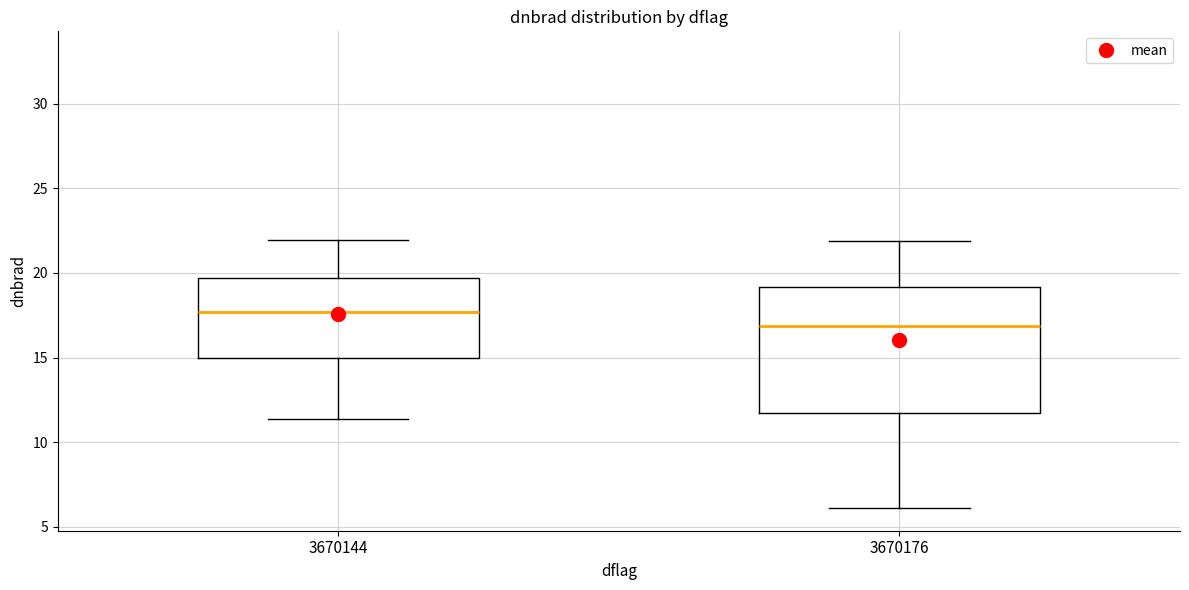

Reading left to right, transcribe this box plot: for each box, give where its median line is, the range the box spans, and where its two whiskers end, as read against the y-axis. The values are not printed on the chart, so give them approximately, as read against the axis.

3670144: median 17.5, box 15.0 to 19.5, whiskers 11.5 to 22.0
3670176: median 17.0, box 11.5 to 19.0, whiskers 6.0 to 22.0